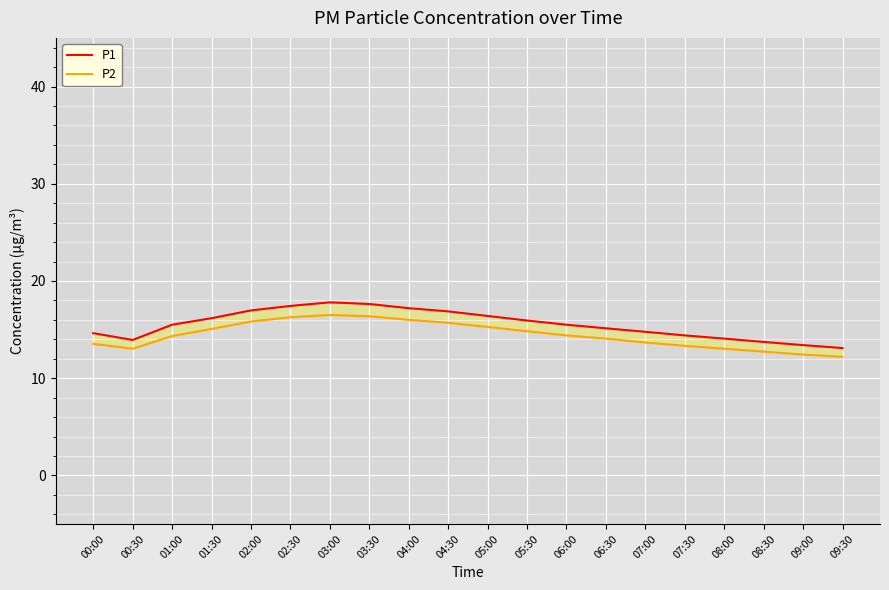

What is the sum of all P2 values?

288.6